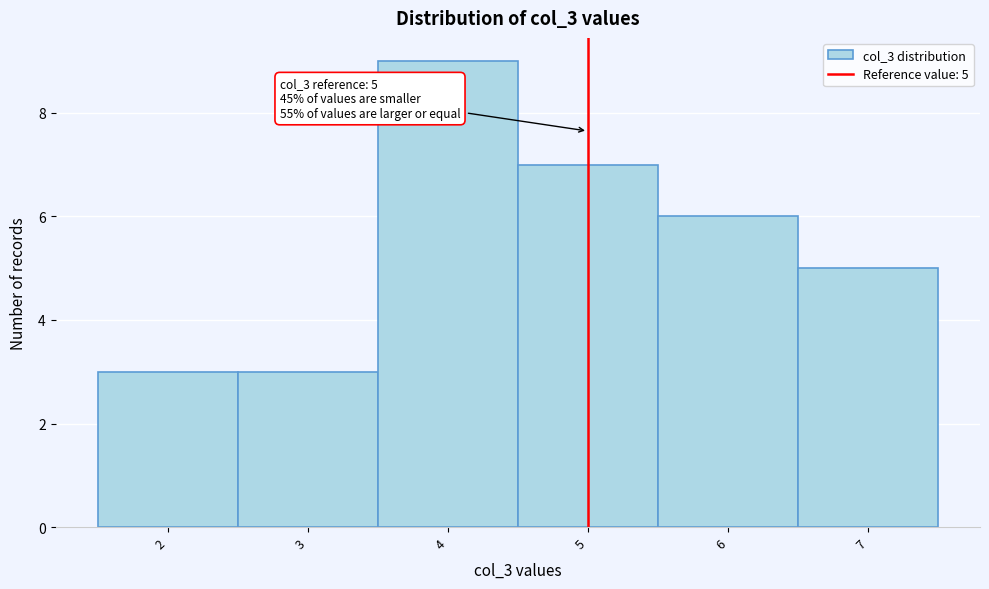

Which range on the x-axis has the tallest bar?

3.5 to 4.5